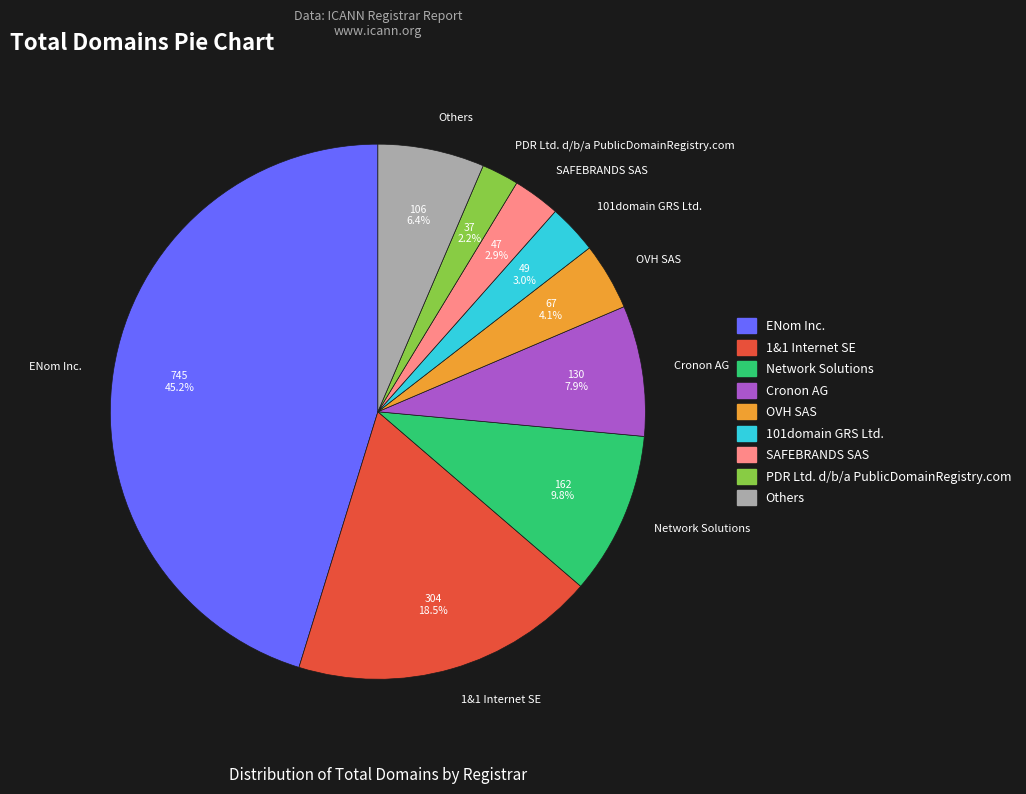

How many slices are in this pie chart?

9